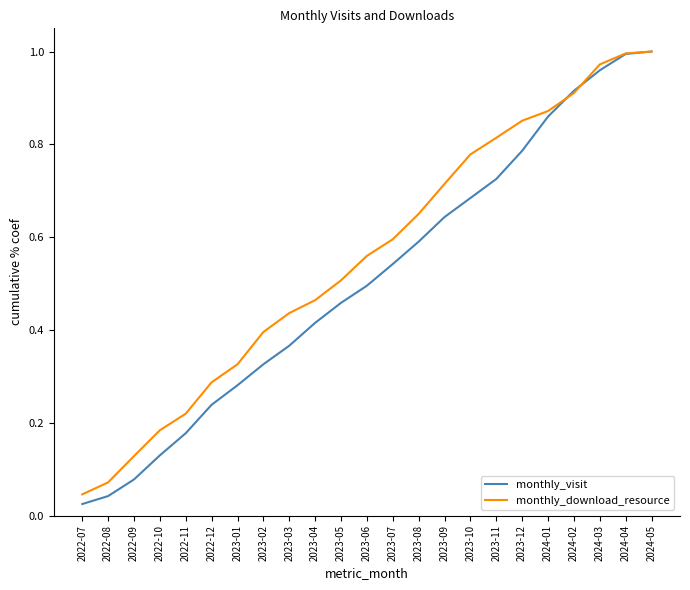

Which series has the widest spread of values?

monthly_visit